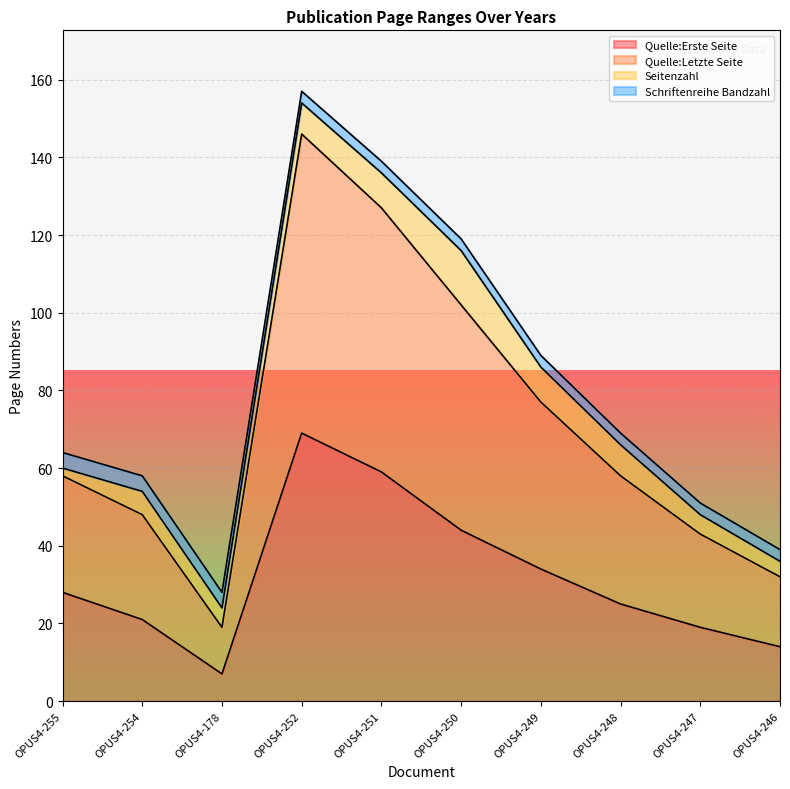

What position from the left is OPUS4-246?

10